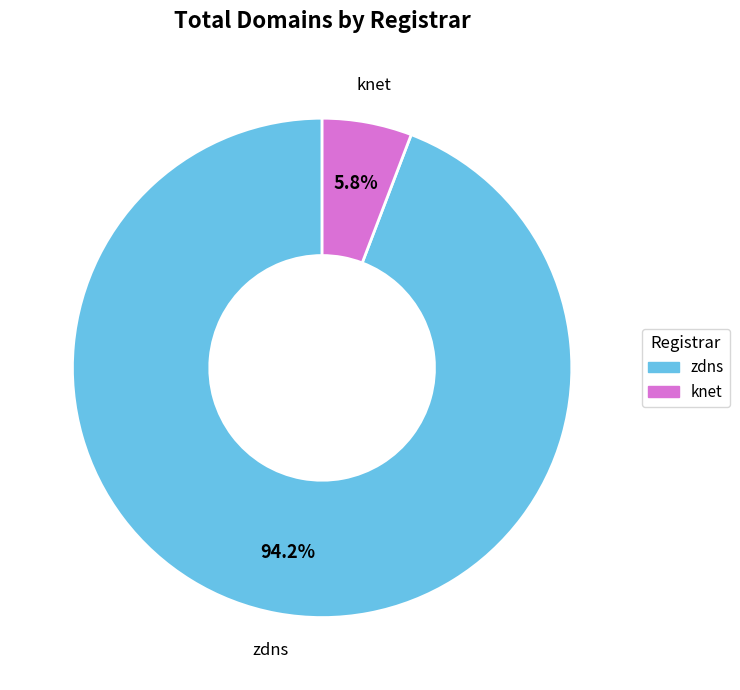

Does any single category account for the majority?

Yes